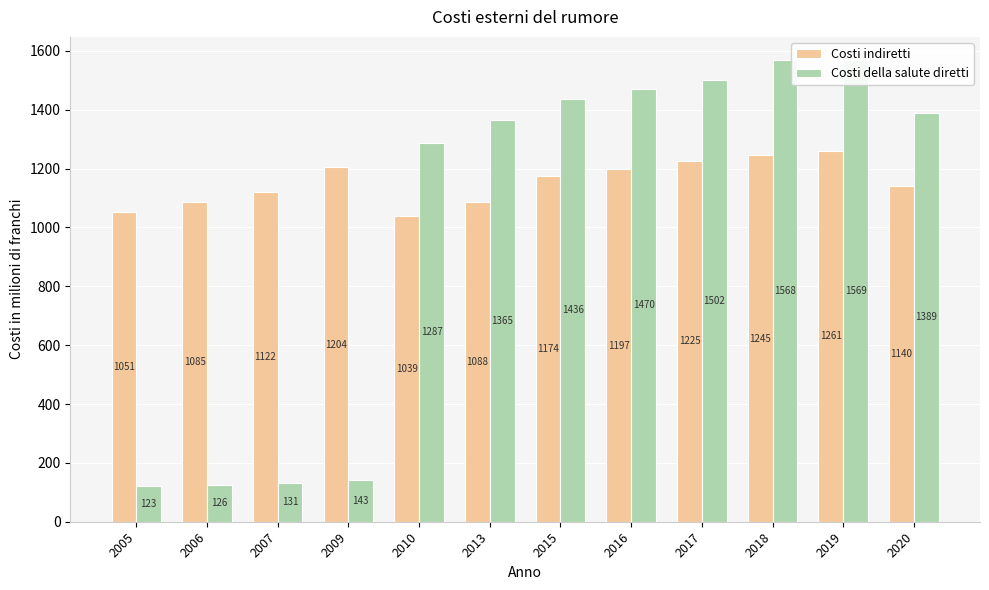

What value does the Costi indiretti series have at 2013, to the nearest 50?

1100